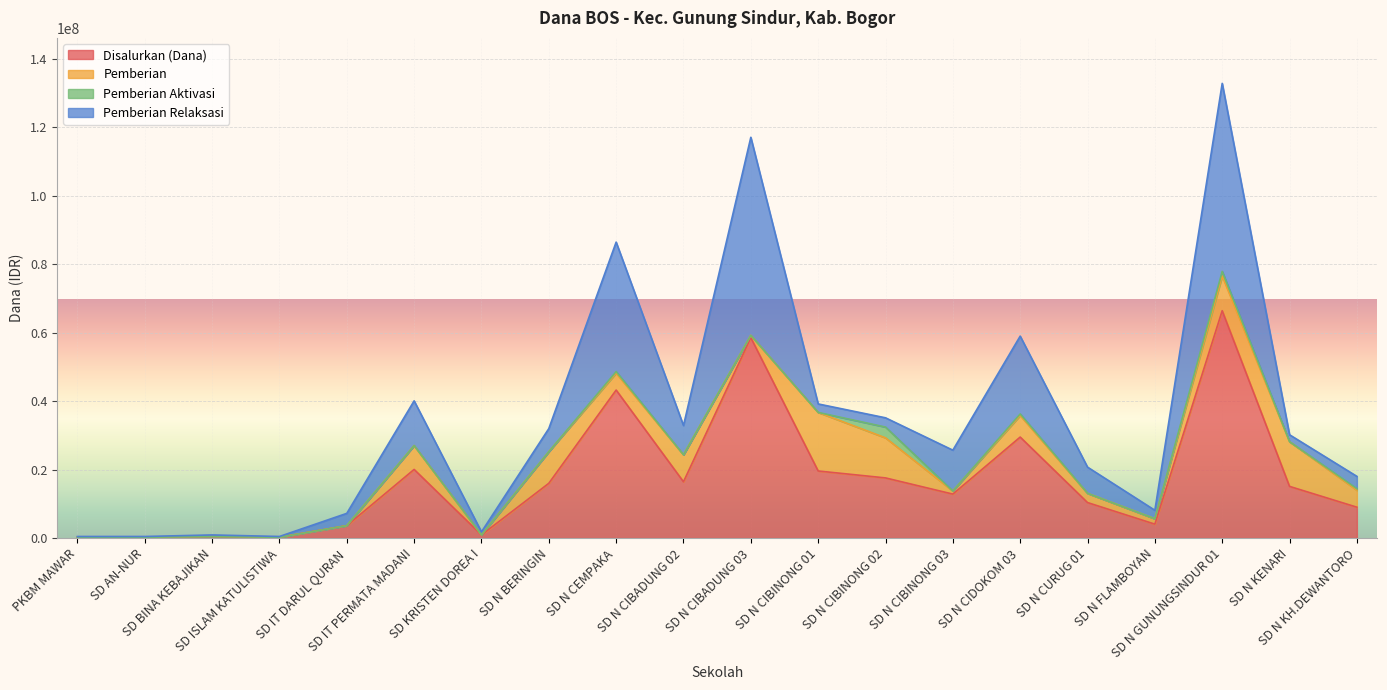

How many values in the Pemberian series are below 4950000?

10